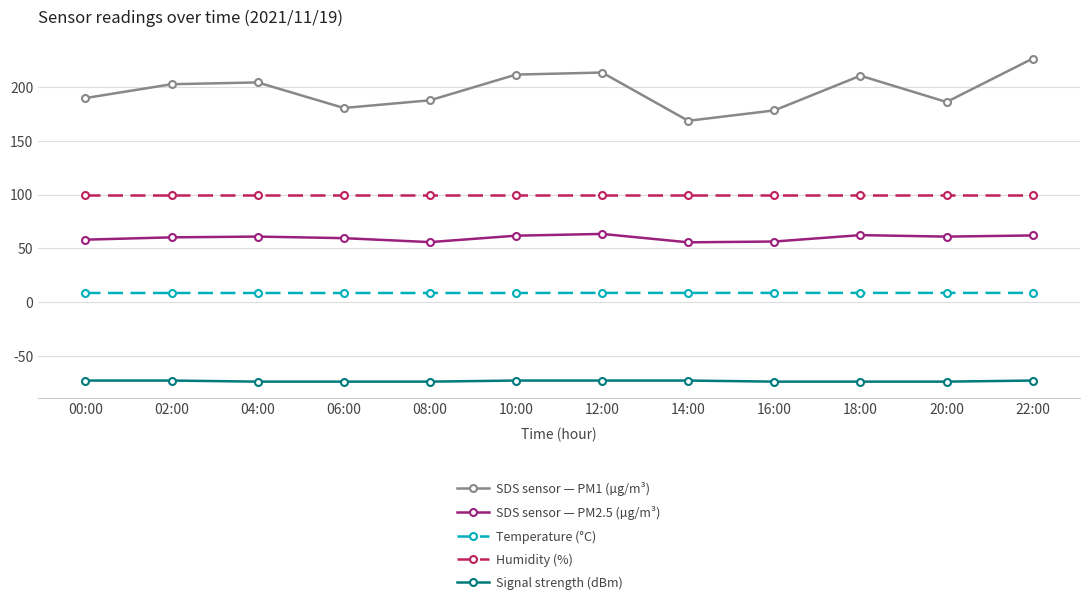

Which series has the largest total across all categories?

SDS sensor — PM1 (µg/m³)